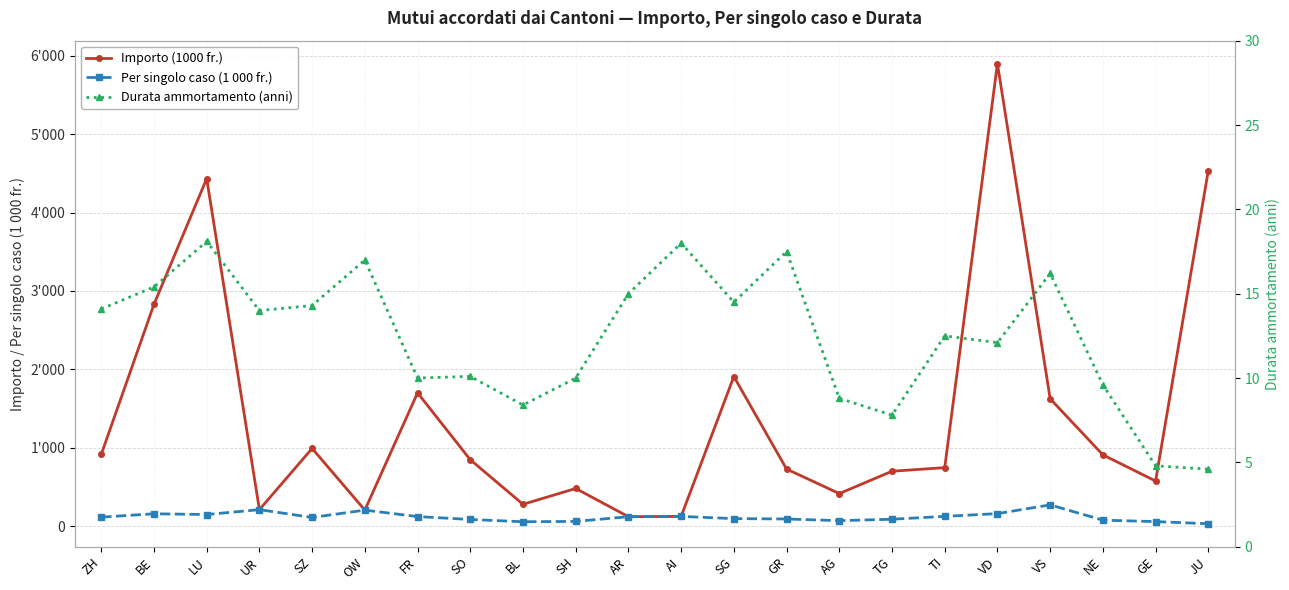

What is the difference between the Durata ammortamento (anni) values at SZ and VS?

1.9